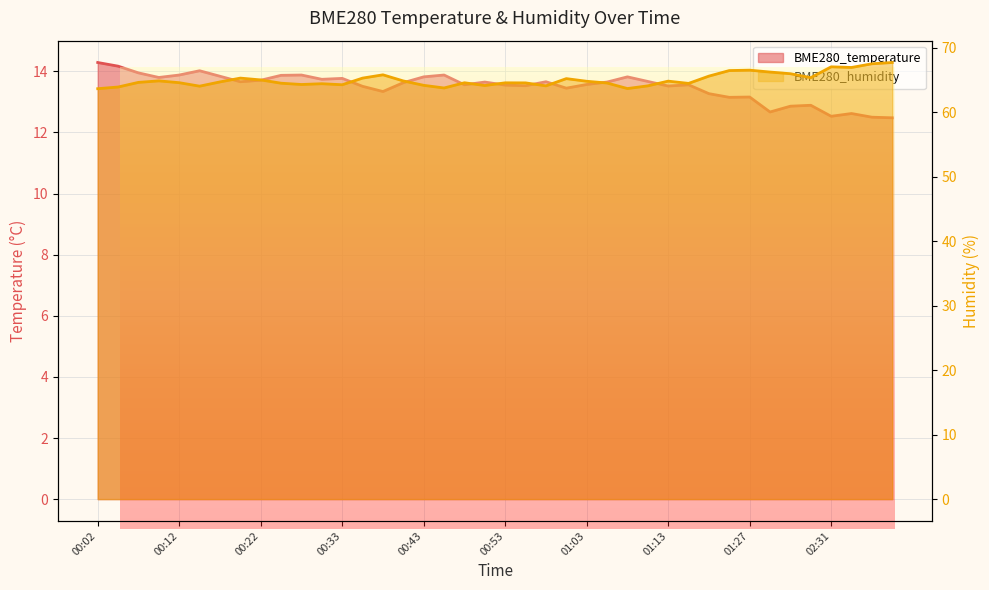

True or false: BME280_temperature has more than 1 interior local peaks.

True